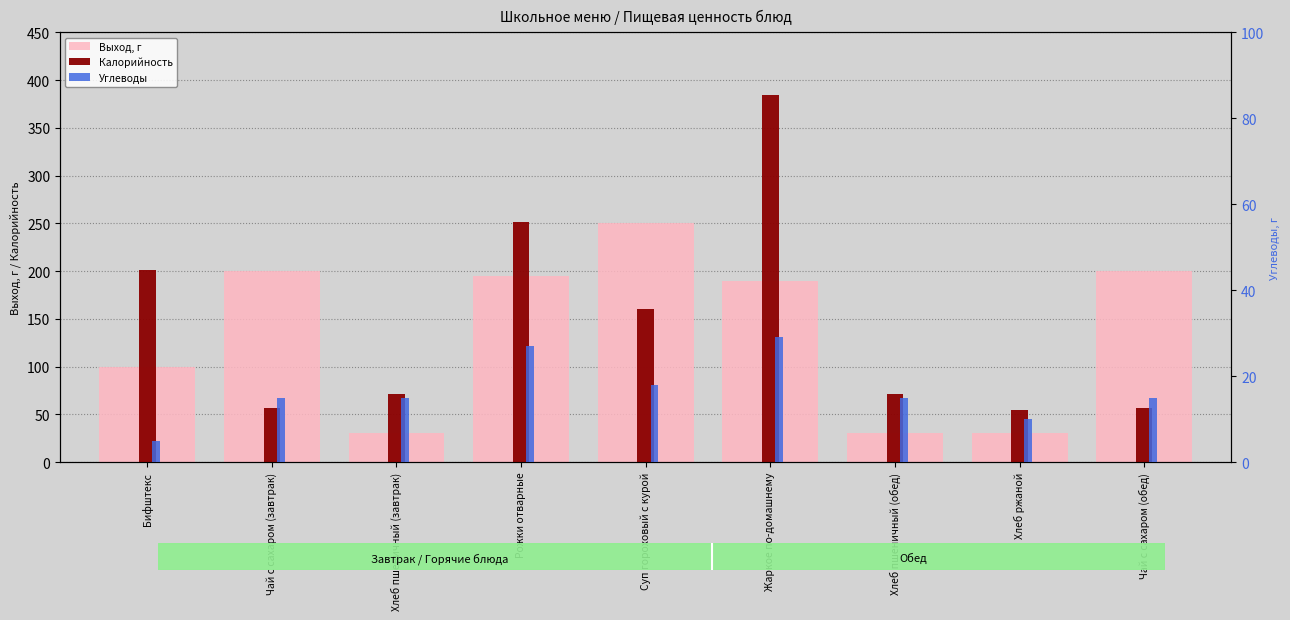

Reading right to left, what are all the values shown in this chart?

Выход, г: Чай с сахаром (обед)=200	Хлеб ржаной=30	Хлеб пшеничный (обед)=30	Жаркое по-домашнему=190	Суп гороховый с курой=250	Рожки отварные=195	Хлеб пшеничный (завтрак)=30	Чай с сахаром (завтрак)=200	Бифштекс=100
Калорийность: Чай с сахаром (обед)=57	Хлеб ржаной=54	Хлеб пшеничный (обед)=71	Жаркое по-домашнему=384	Суп гороховый с курой=160	Рожки отварные=251	Хлеб пшеничный (завтрак)=71	Чай с сахаром (завтрак)=57	Бифштекс=201
Углеводы: Чай с сахаром (обед)=15	Хлеб ржаной=10	Хлеб пшеничный (обед)=15	Жаркое по-домашнему=29	Суп гороховый с курой=18	Рожки отварные=27	Хлеб пшеничный (завтрак)=15	Чай с сахаром (завтрак)=15	Бифштекс=5